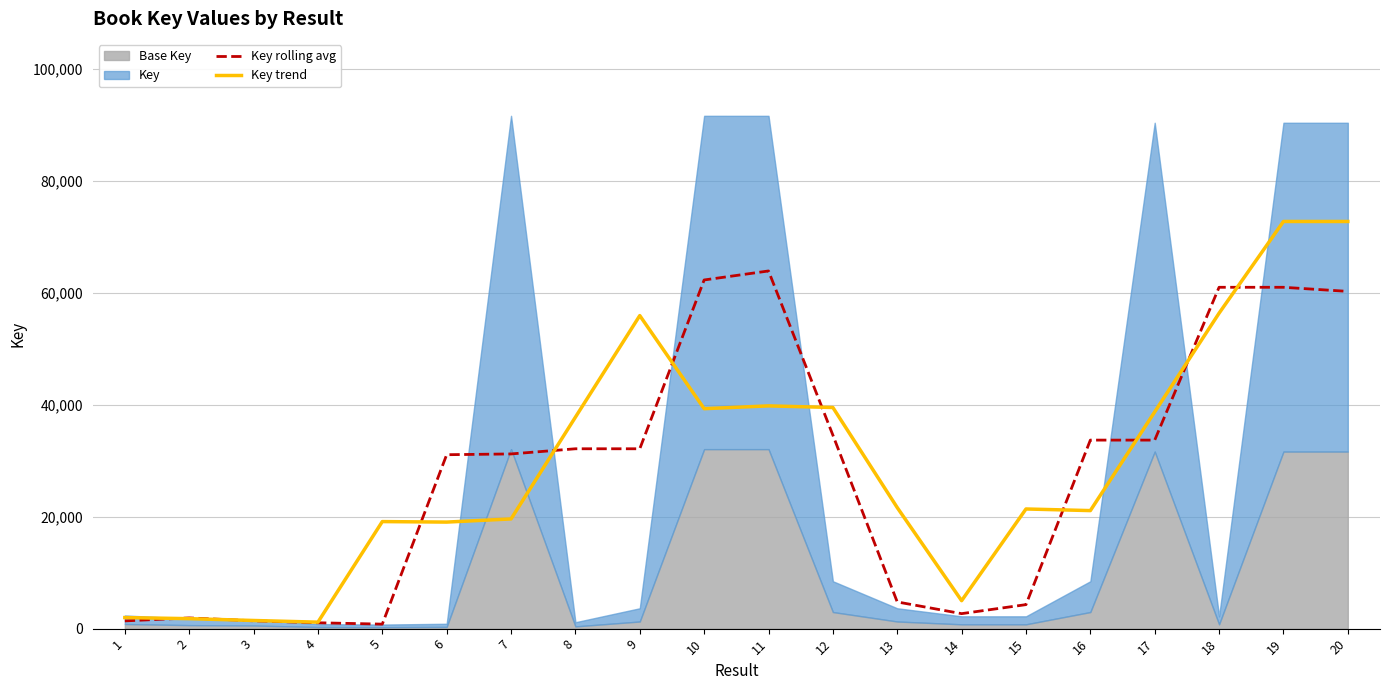

Which series has the largest total across all categories?

Key trend